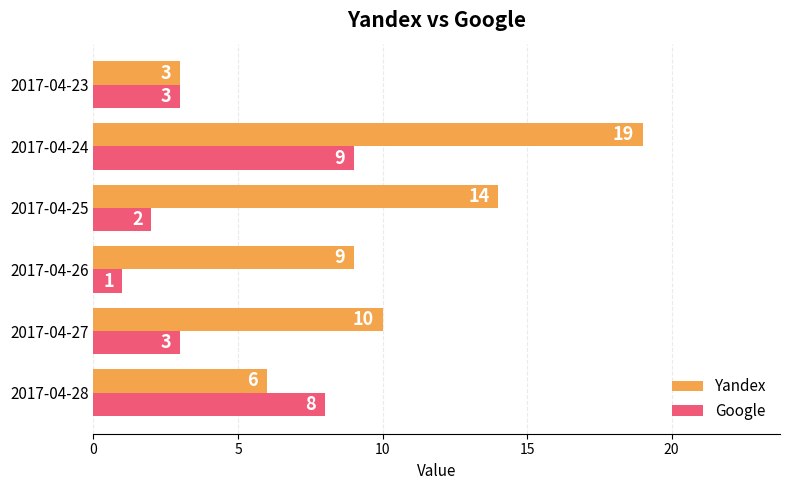

Rank the categories by Yandex value from highest to lowest.

2017-04-24, 2017-04-25, 2017-04-27, 2017-04-26, 2017-04-28, 2017-04-23